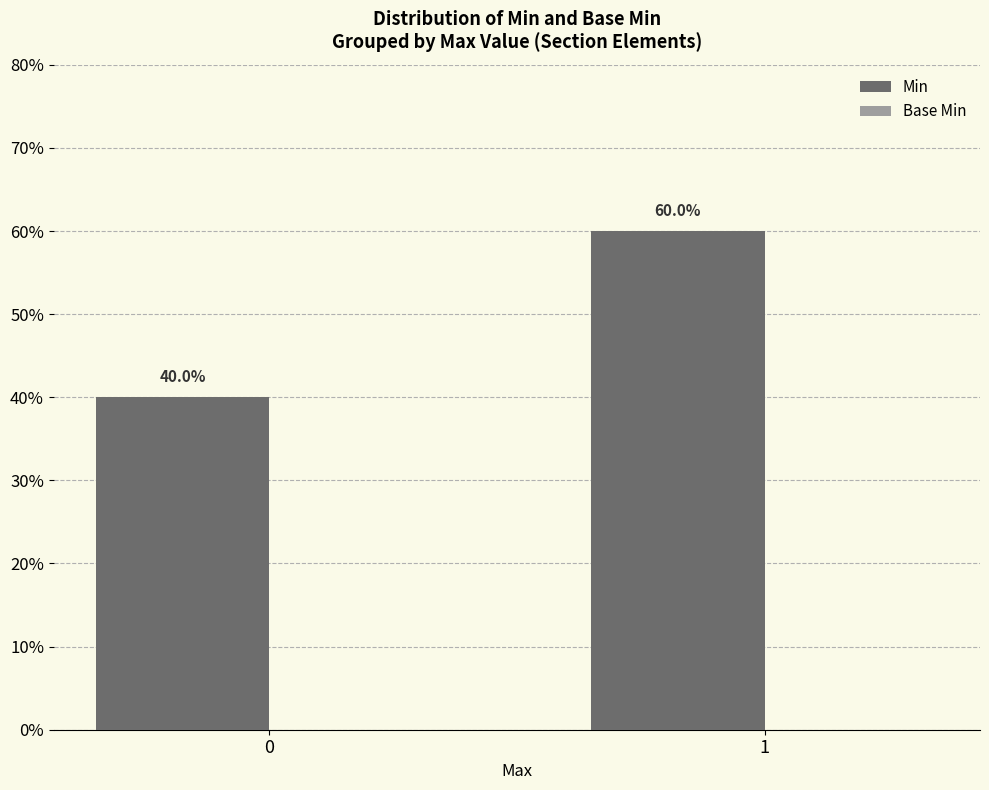

The value at 1 is 26. True or false?

False